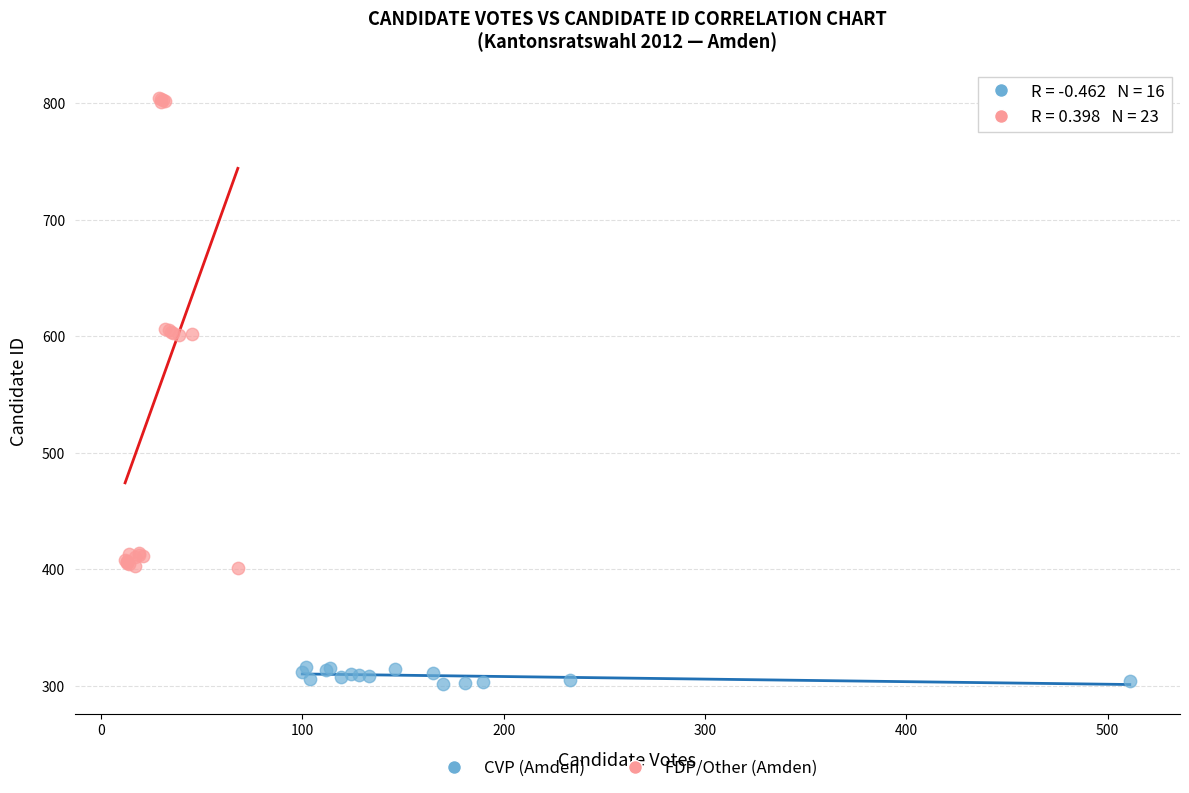

Which series has the largest Y range (max minus min)?

FDP/Other (Amden)